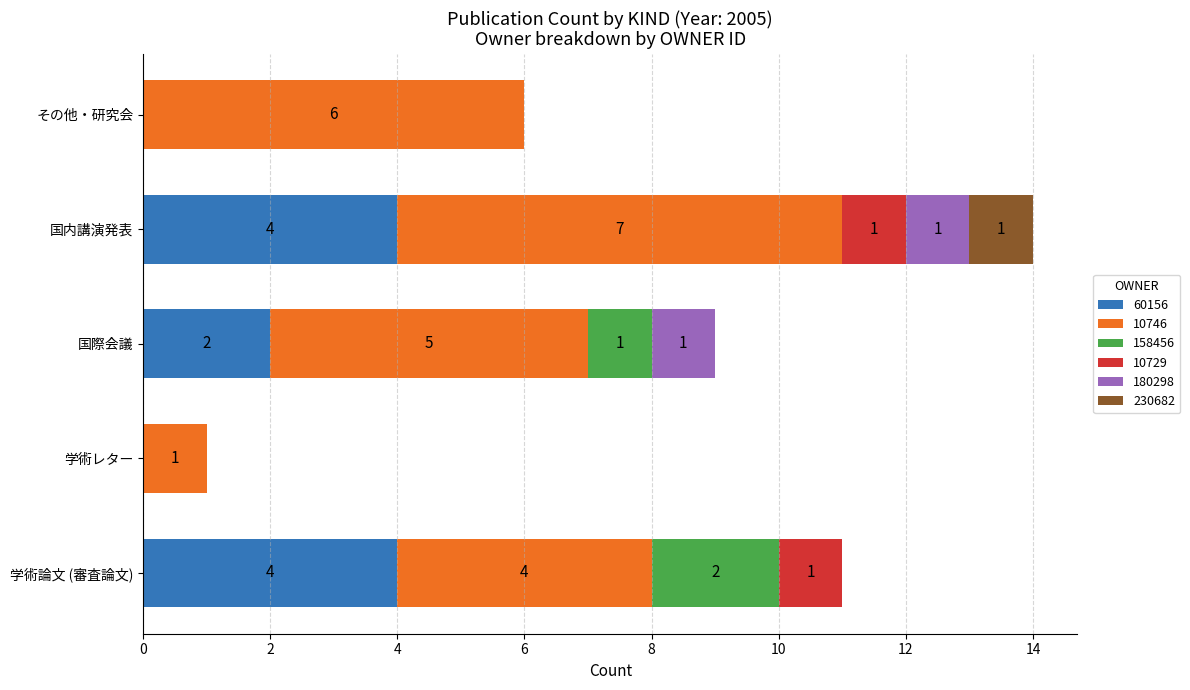

What is the total value across all series at 国際会議?

9